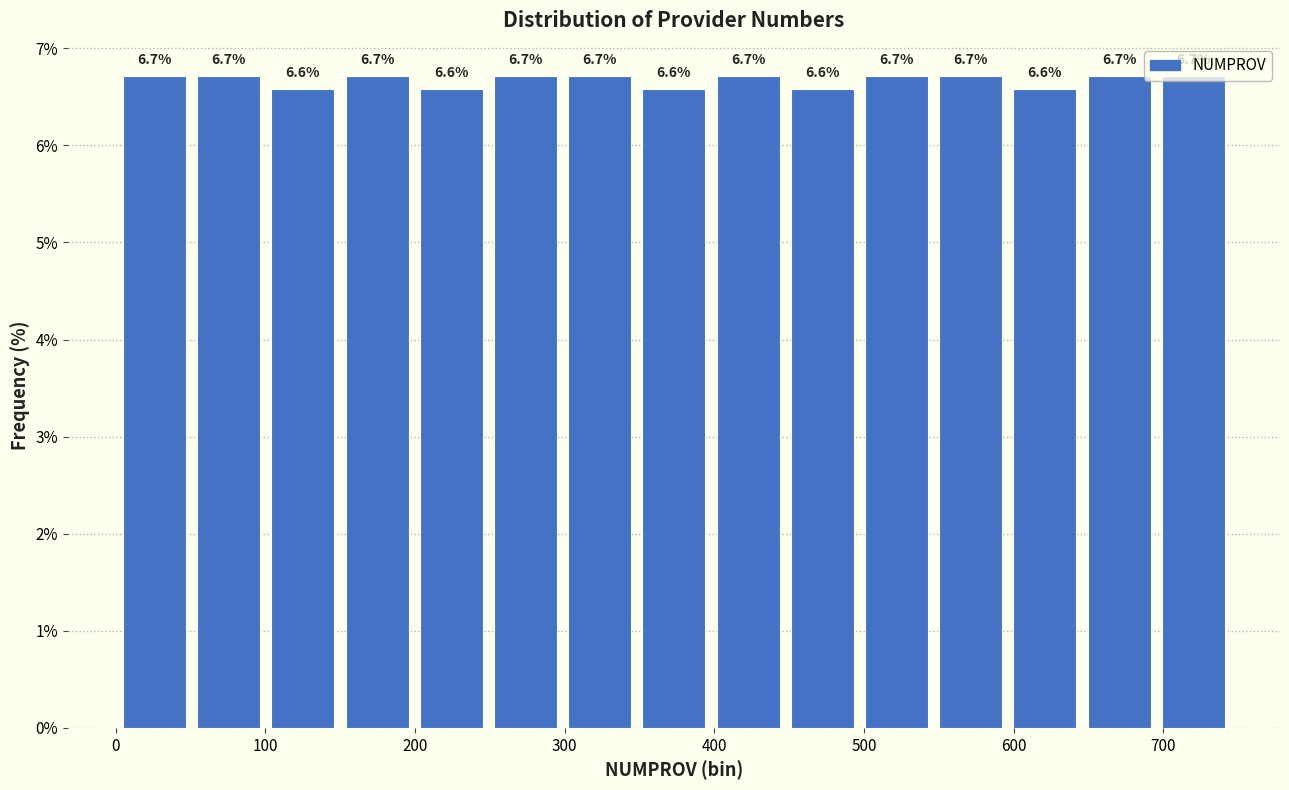

How tall is the bar that spans 650 to 700 on the x-axis? The bar edges are not printed on the chart, so give them approximately, as read against the axis.

6.7